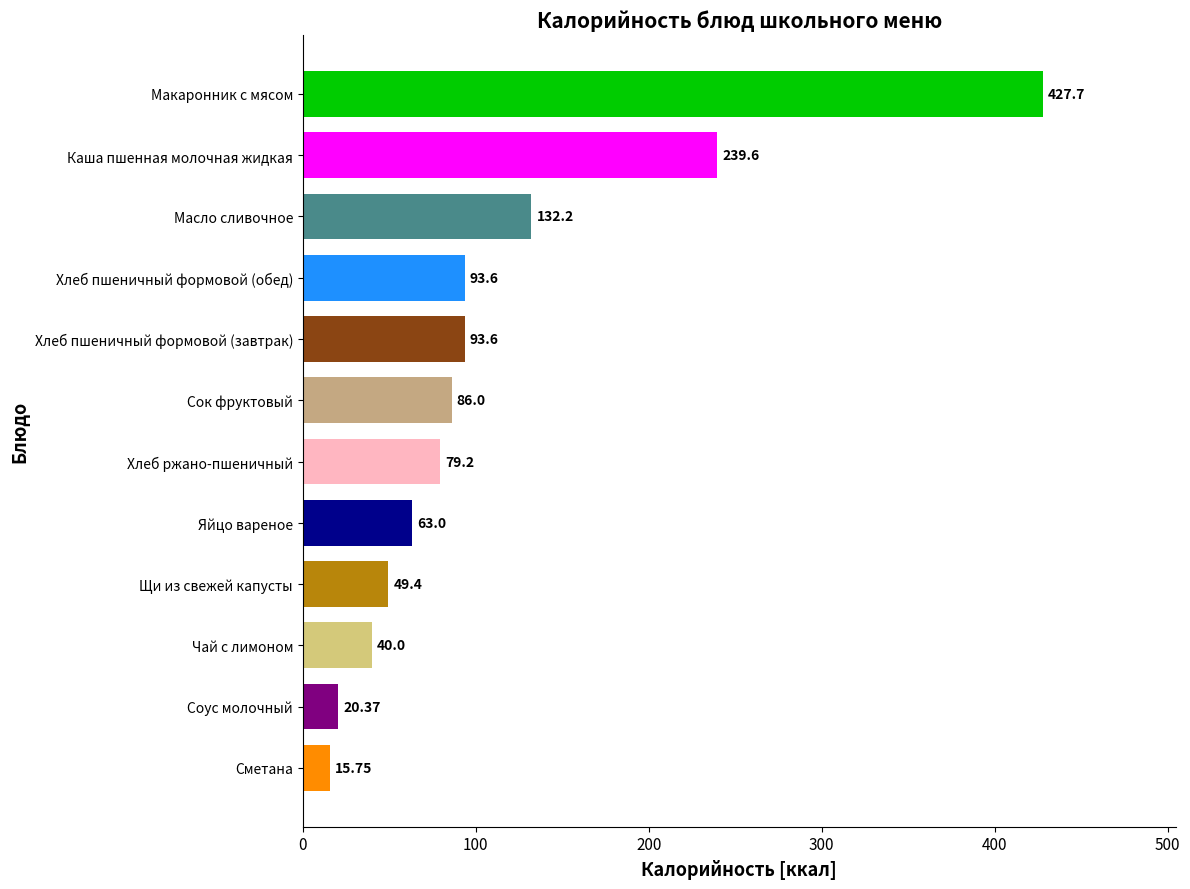

What is the change in value from Яйцо вареное to Масло сливочное?

+69.2